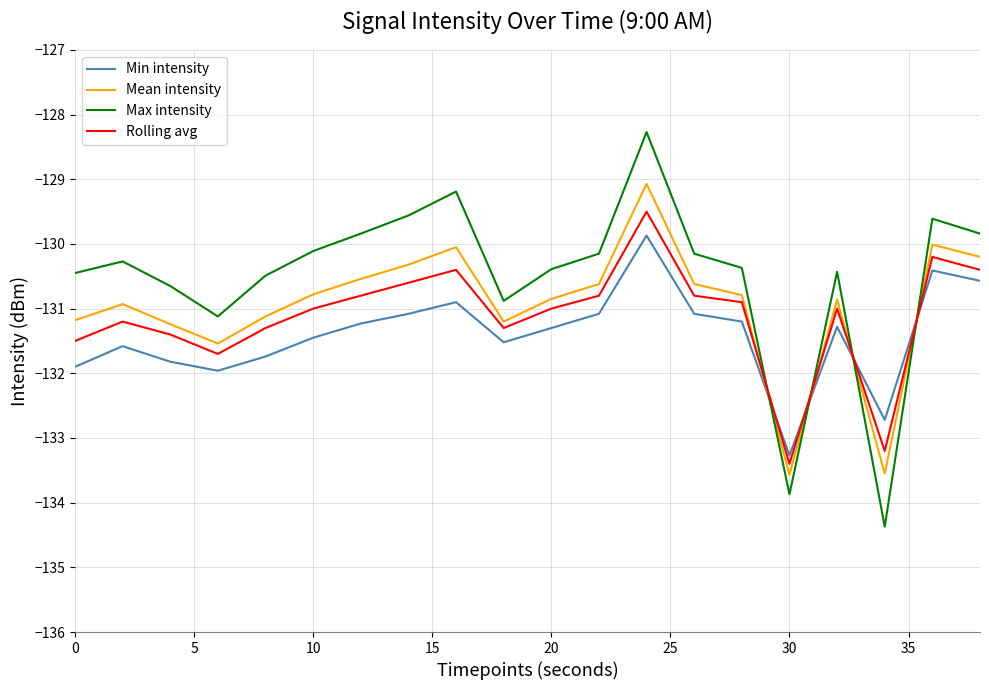

Rank the series by their average value, from lowest to highest.

Min intensity, Rolling avg, Mean intensity, Max intensity